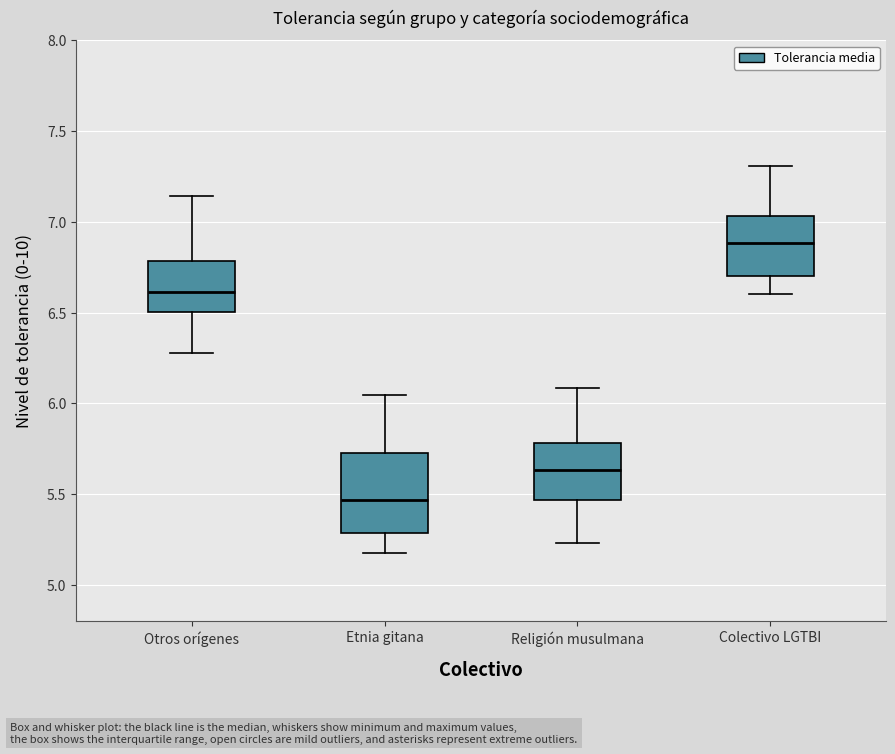

Which box has the lowest median line?

Etnia gitana